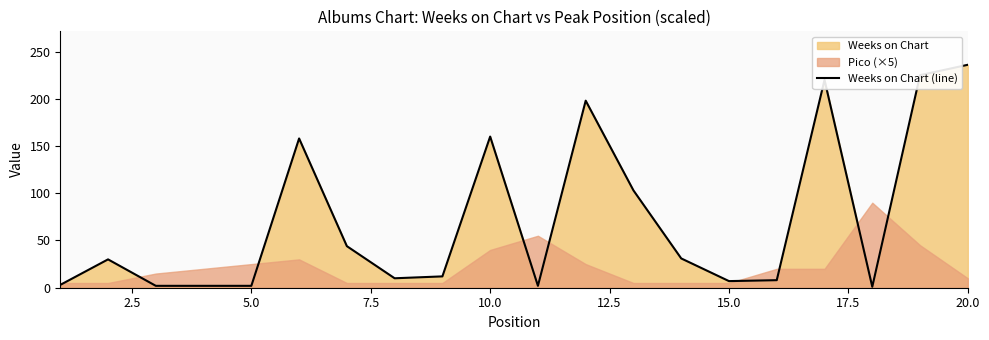

What is the average value?

73